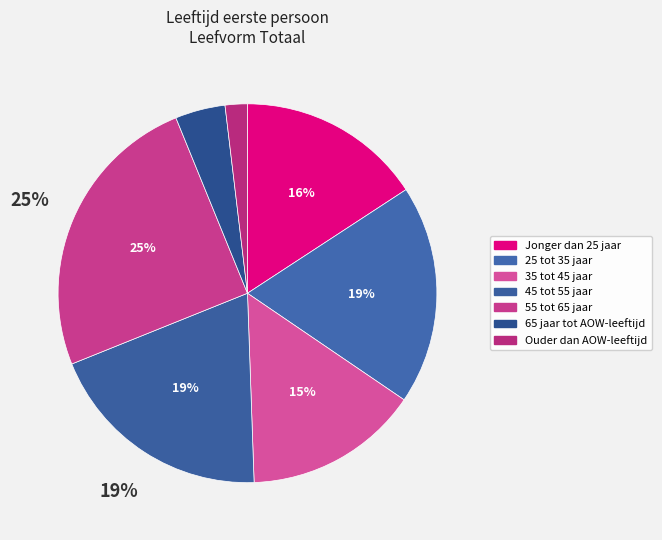

Count the number of slices in the pie.

7